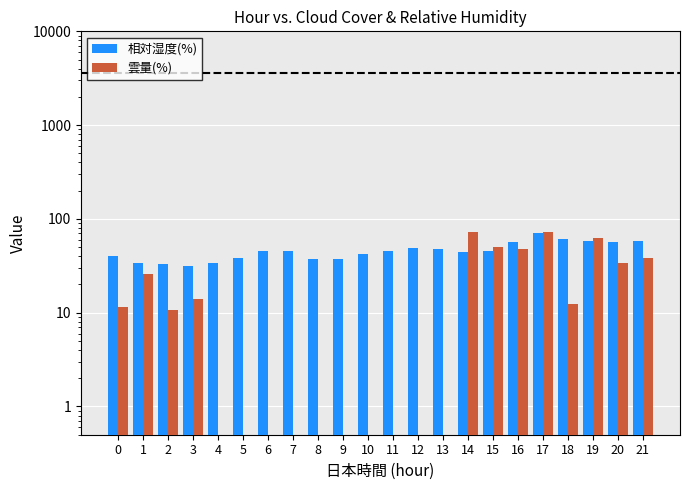

What is the value of the 相対湿度(%) bar at the 16th from the left?

45.4